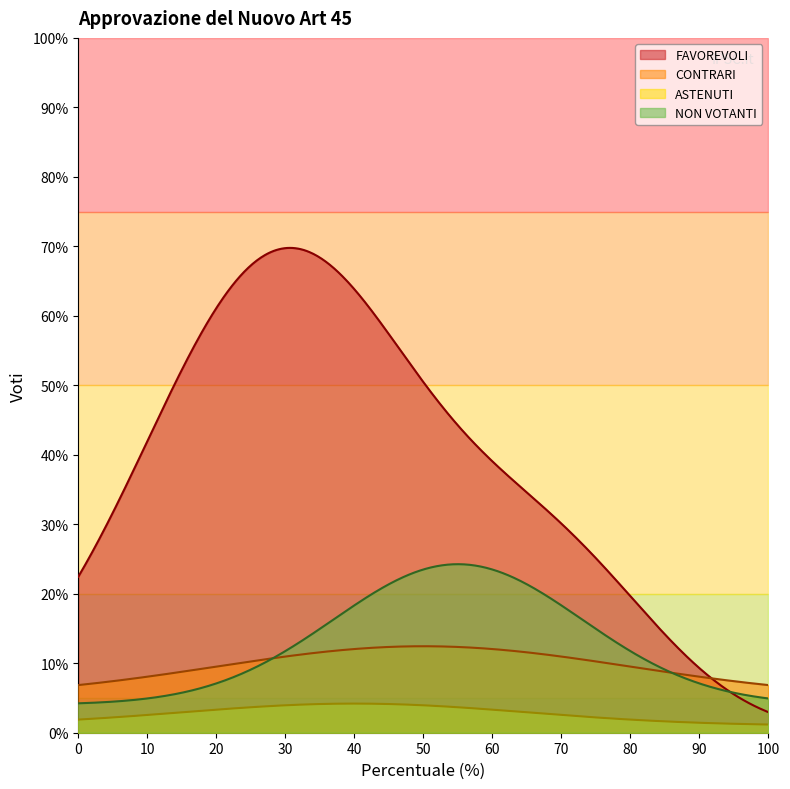

What is the highest value of the CONTRARI series?

12.4